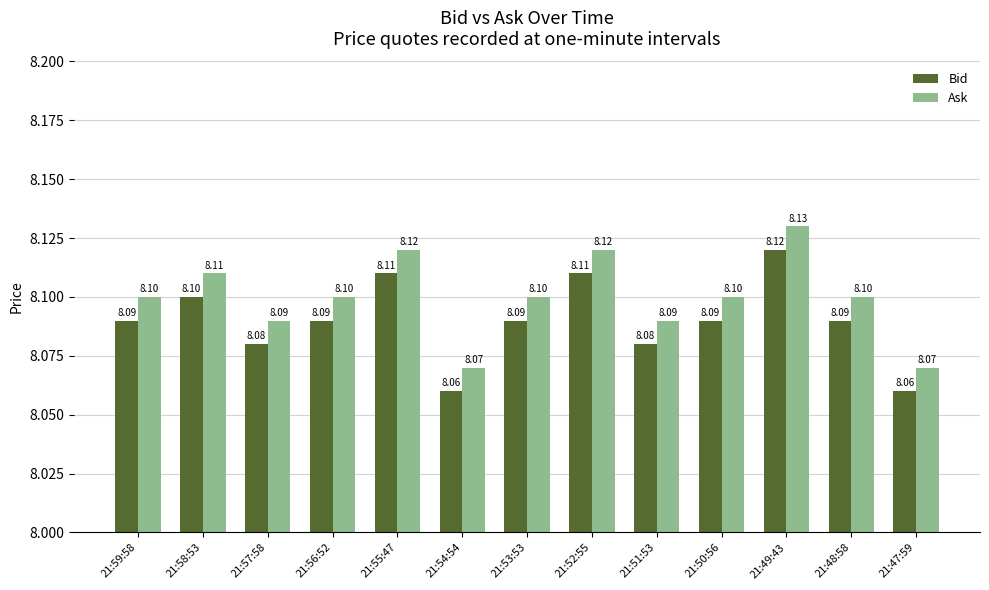

Reading left to right, list all the values displayed in this chart.

Bid: 21:59:58=8.1	21:58:53=8.1	21:57:58=8.1	21:56:52=8.1	21:55:47=8.1	21:54:54=8.1	21:53:53=8.1	21:52:55=8.1	21:51:53=8.1	21:50:56=8.1	21:49:43=8.1	21:48:58=8.1	21:47:59=8.1
Ask: 21:59:58=8.1	21:58:53=8.1	21:57:58=8.1	21:56:52=8.1	21:55:47=8.1	21:54:54=8.1	21:53:53=8.1	21:52:55=8.1	21:51:53=8.1	21:50:56=8.1	21:49:43=8.1	21:48:58=8.1	21:47:59=8.1